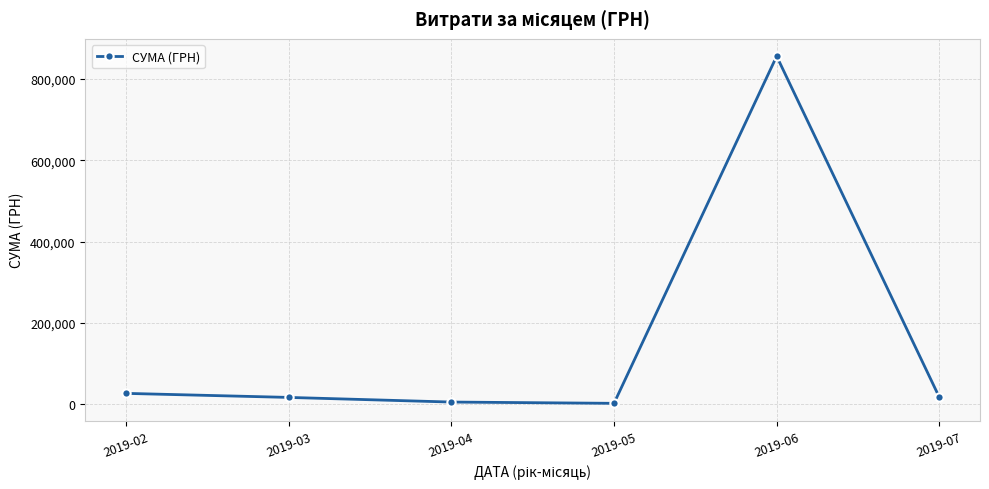

What is the value of the 3rd point from the left?

5271.5